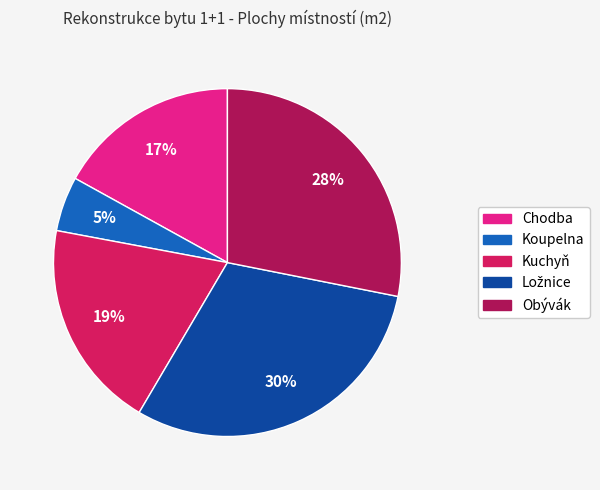

To the nearest percent, what is the difference between the largest and smallest slice percentages?

25%